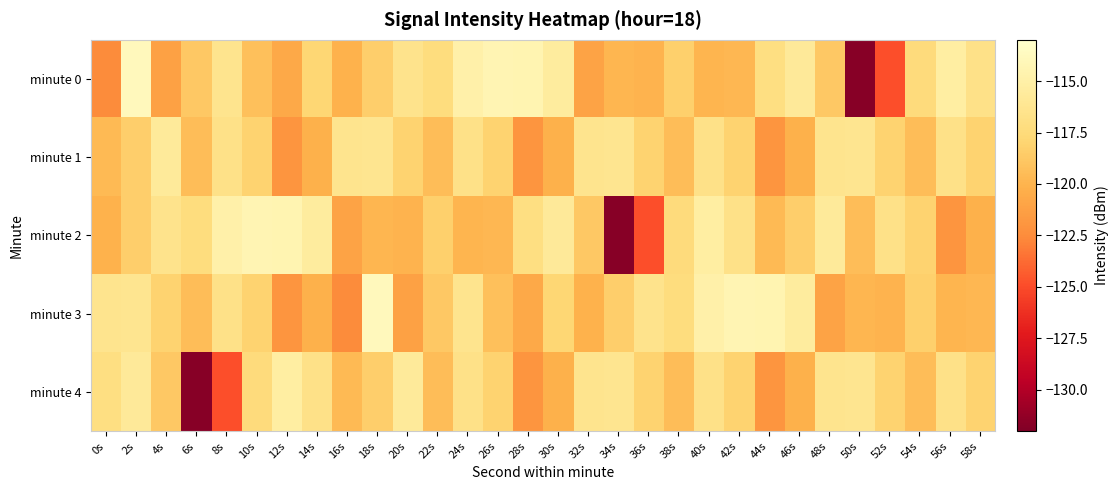

List the series in order of their peak value, highest first.

minute 0, minute 3, minute 2, minute 4, minute 1